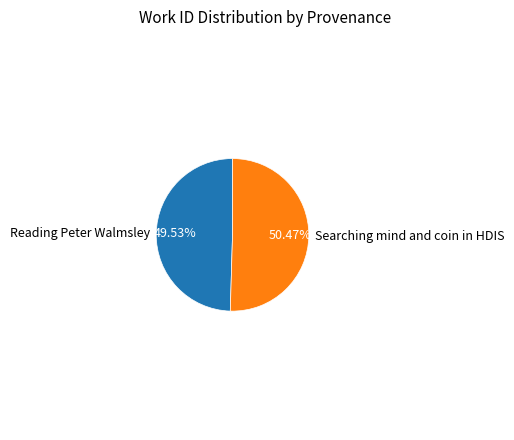

True or false: Reading Peter Walmsley accounts for 50% of the total.

True